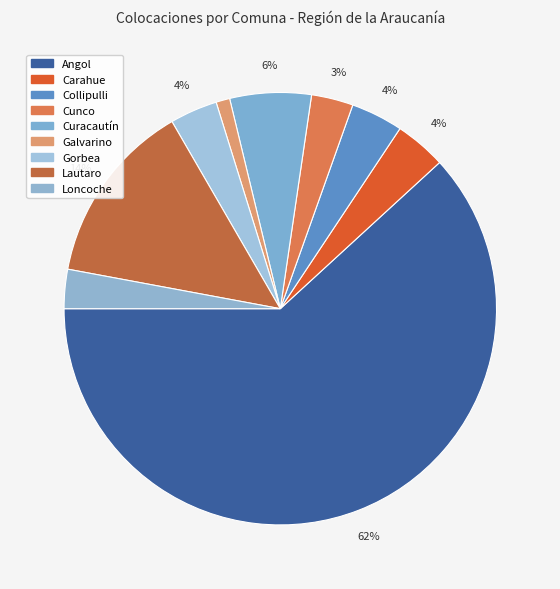

What is the majority slice?

Angol